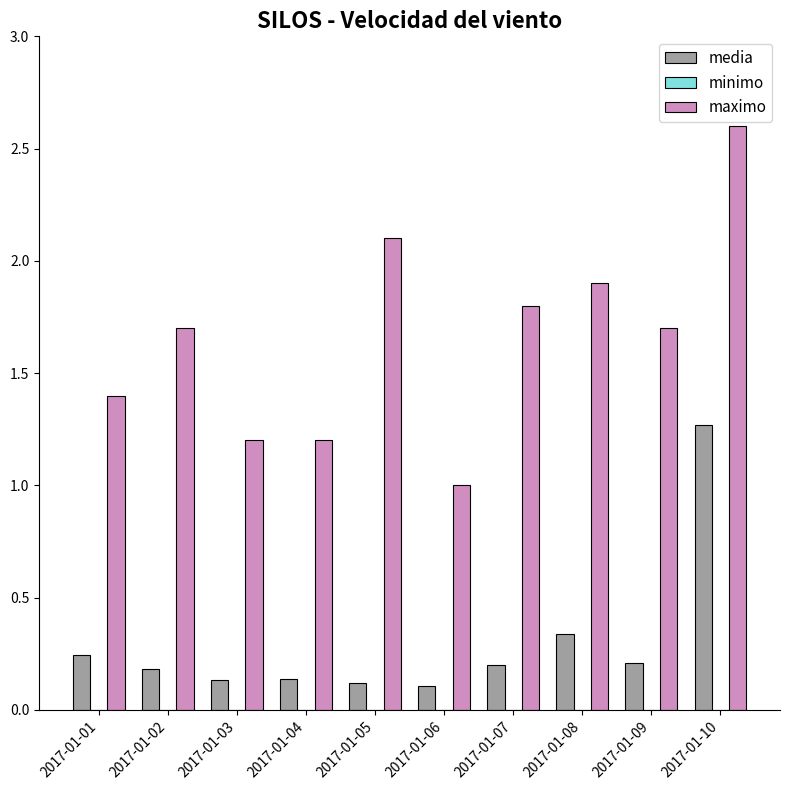

At how many categories does at least one series exceed 0?

10